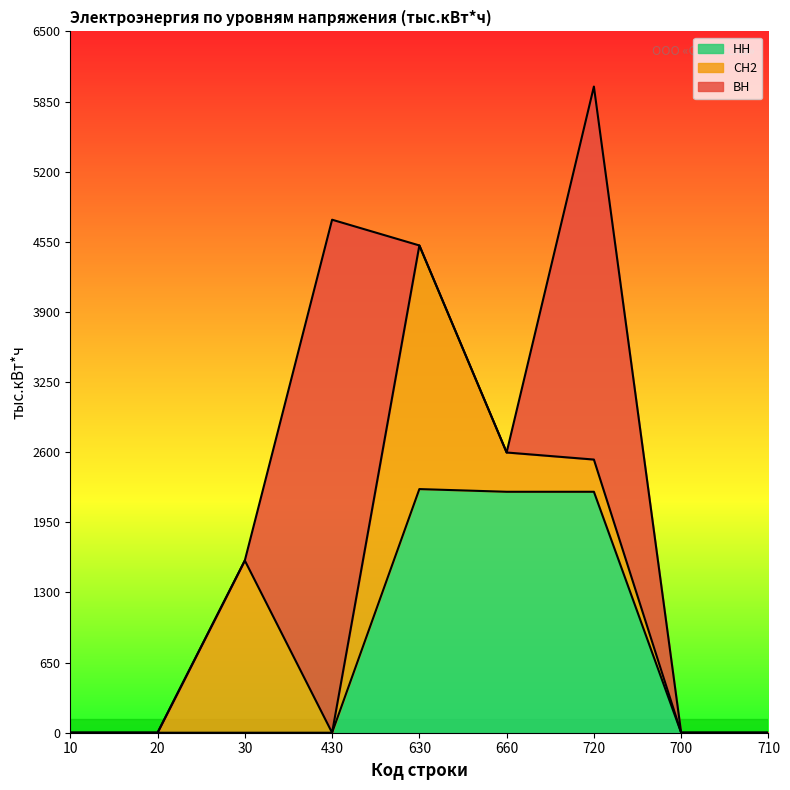

Rank the categories by НН value from lowest to highest.

10, 20, 30, 430, 700, 710, 660, 720, 630